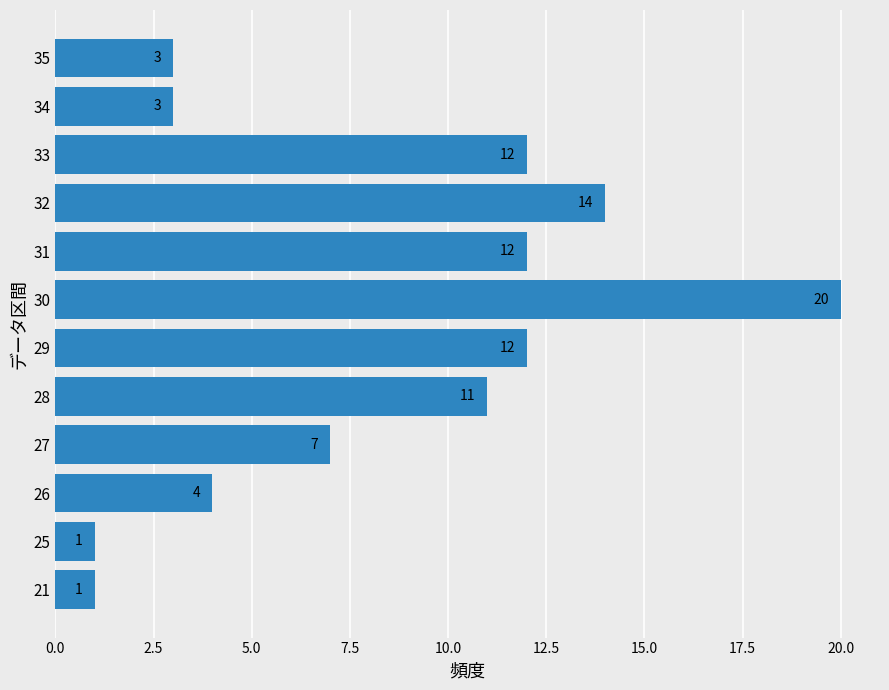

What is the sum of all values?

100